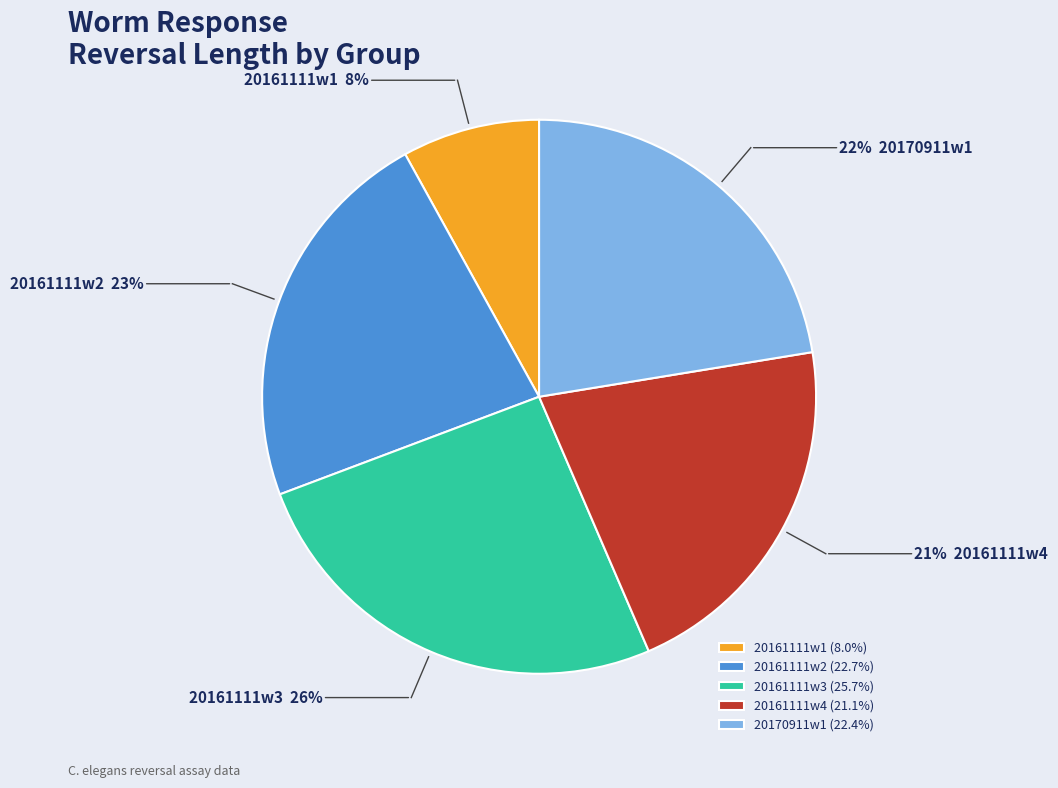

To the nearest percent, what percentage of the pie is 20161111w3 (25.7%)?

26%